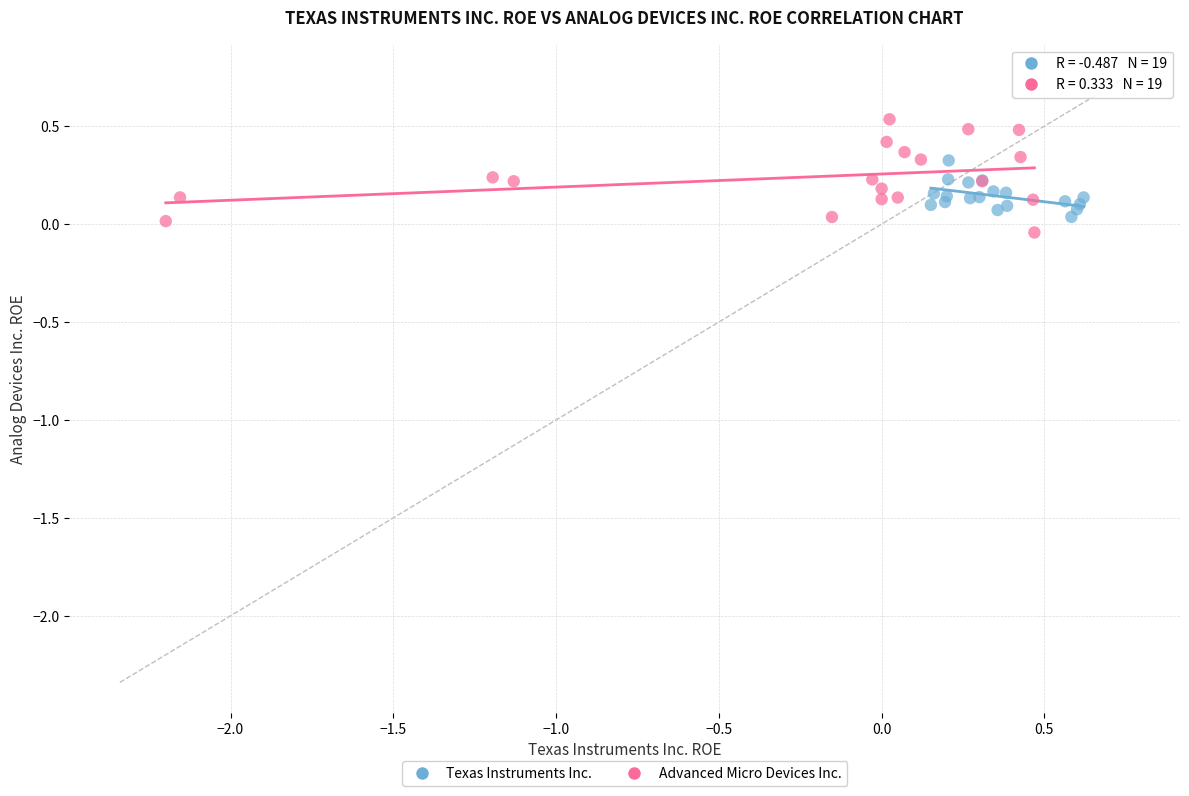

Which series has the largest Y range (max minus min)?

Advanced Micro Devices Inc.